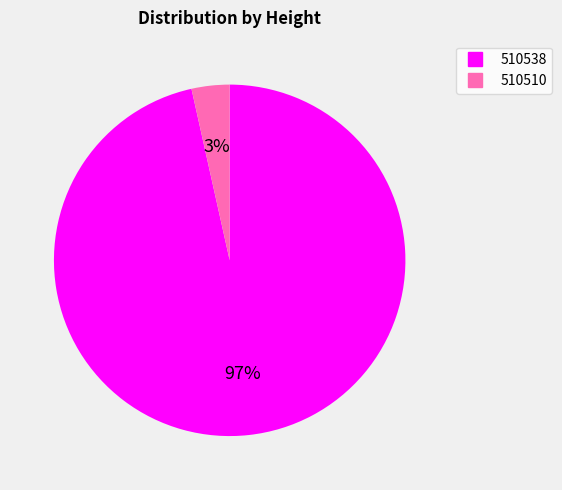

The 510538 slice represents 97% of the pie. True or false?

True